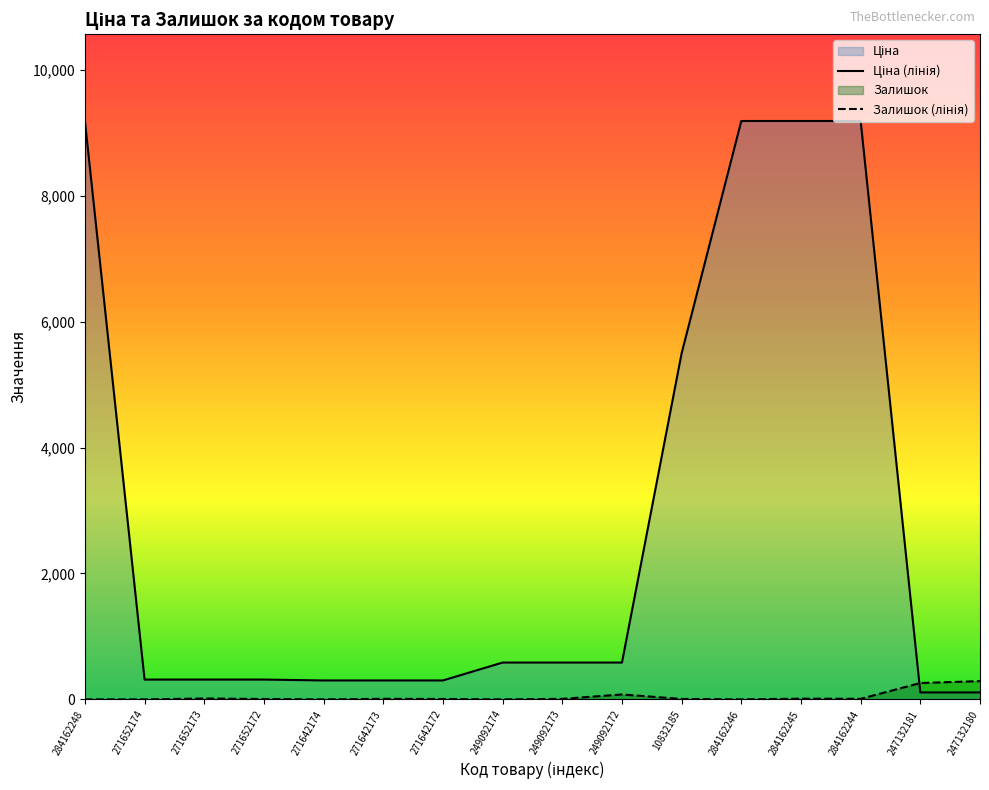

How many data points in Ціна are less than 584?

8